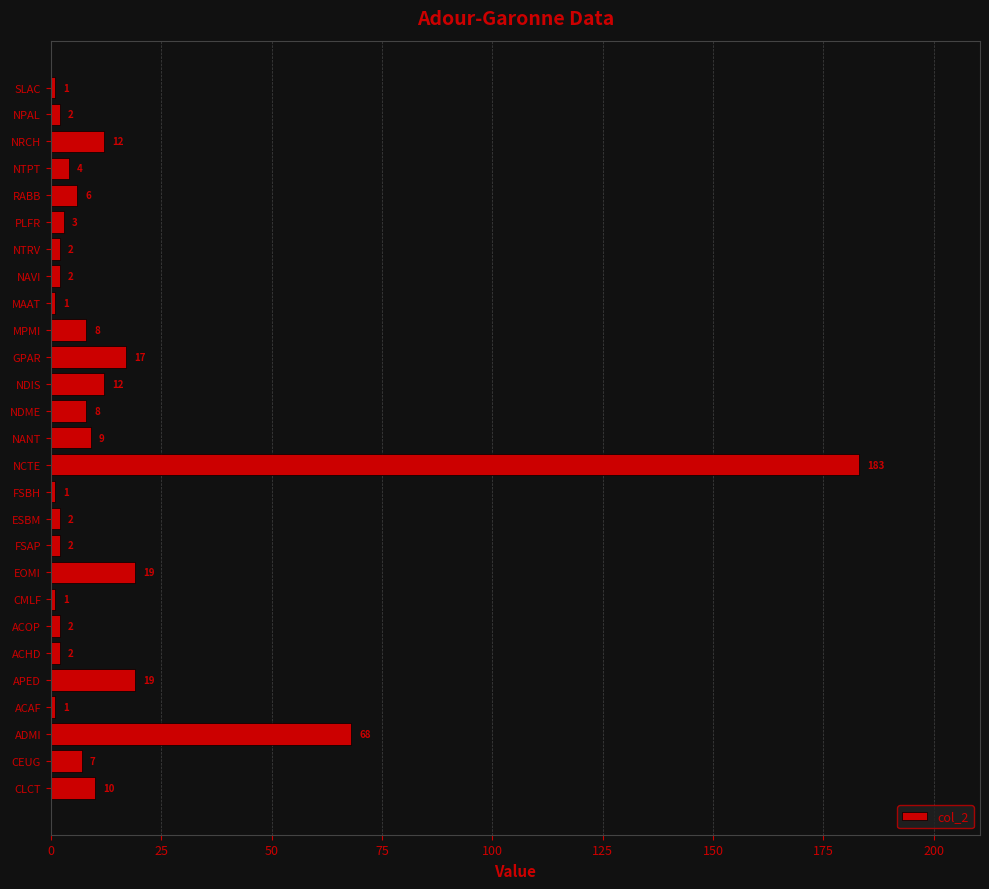

Where is the data nearest to the value 92?

ADMI